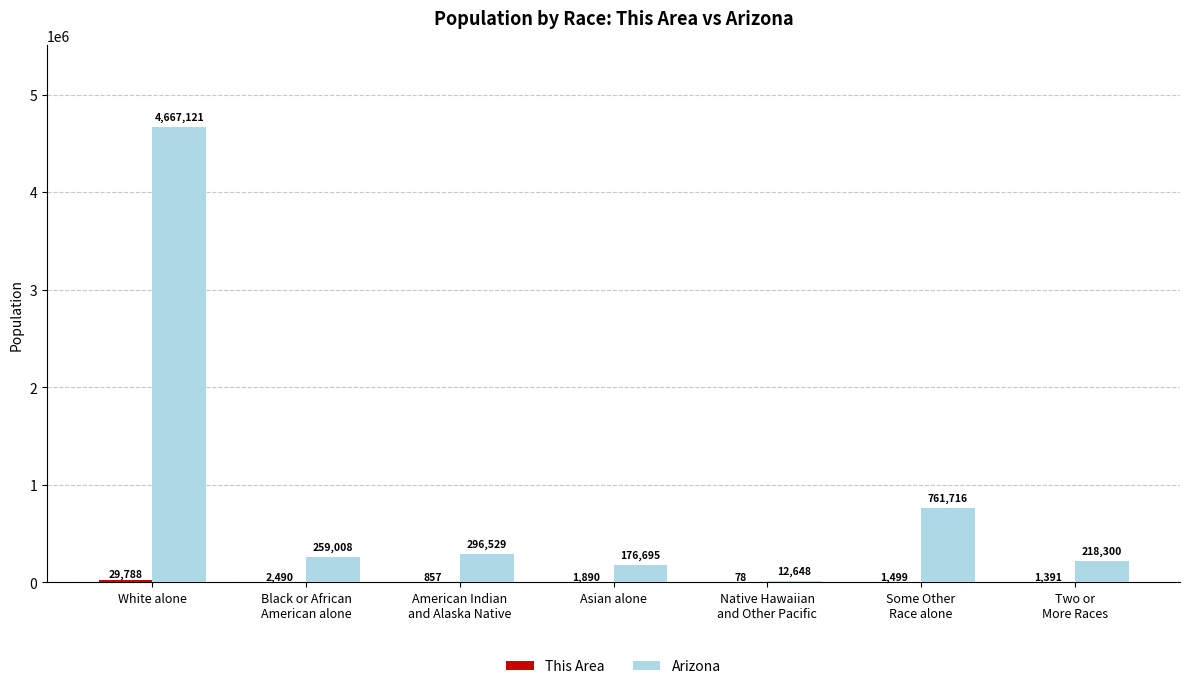

Which series has the largest range (max minus min)?

Arizona